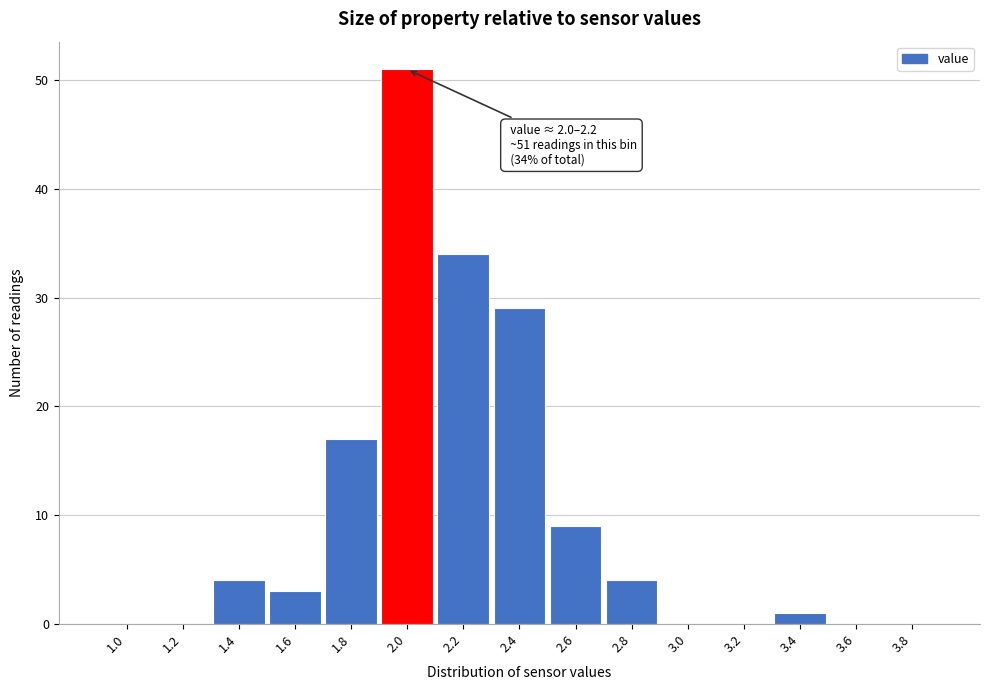

Reading left to right, transcribe all the data shown in this chart.

1.0=0	1.2=0	1.4=4	1.6=3	1.8=17	2.0=51	2.2=34	2.4=29	2.6=9	2.8=4	3.0=0	3.2=0	3.4=1	3.6=0	3.8=0